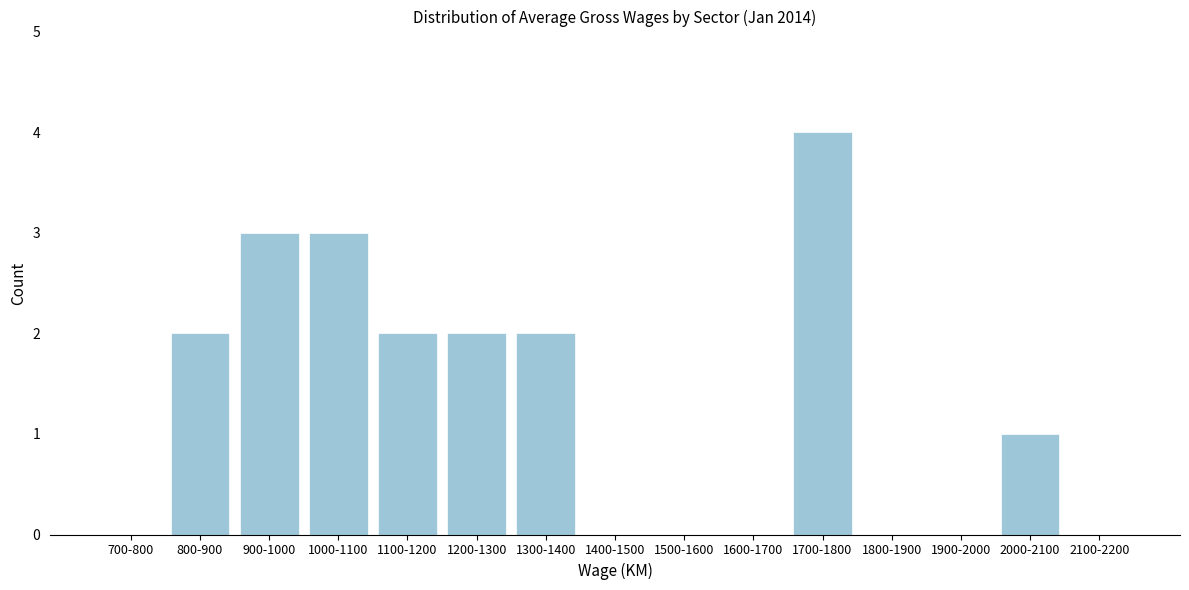

Reading right to left, list all the values displayed in this chart.

2100-2200=0	2000-2100=1	1900-2000=0	1800-1900=0	1700-1800=4	1600-1700=0	1500-1600=0	1400-1500=0	1300-1400=2	1200-1300=2	1100-1200=2	1000-1100=3	900-1000=3	800-900=2	700-800=0